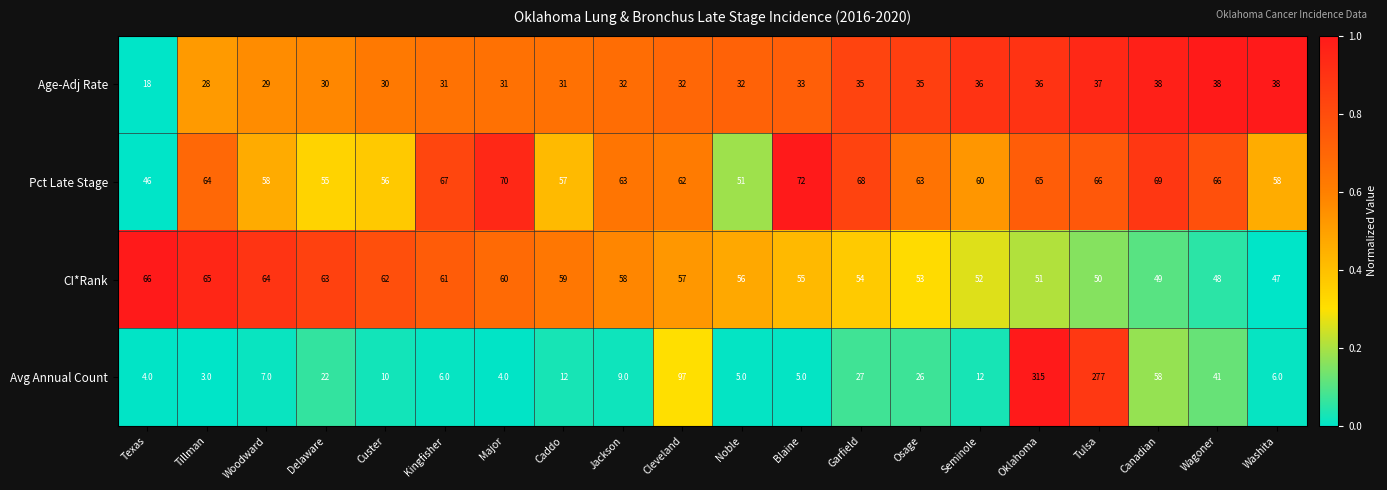

Which series changed the most between Woodward and Wagoner?

Avg Annual Count